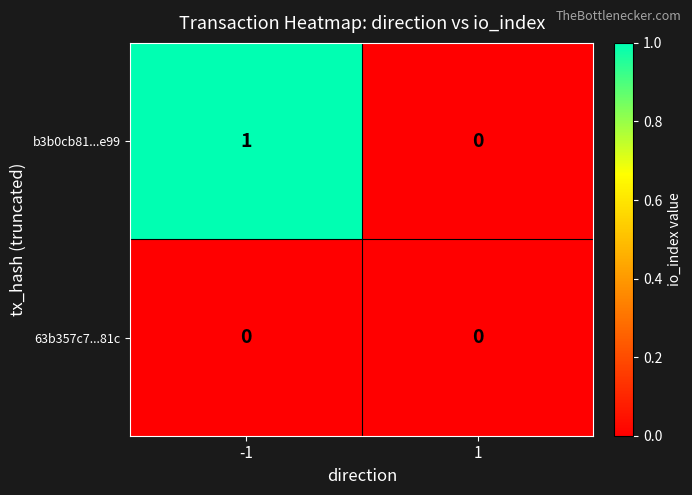

Rank the series by their maximum value, from highest to lowest.

b3b0cb81...e99, 63b357c7...81c